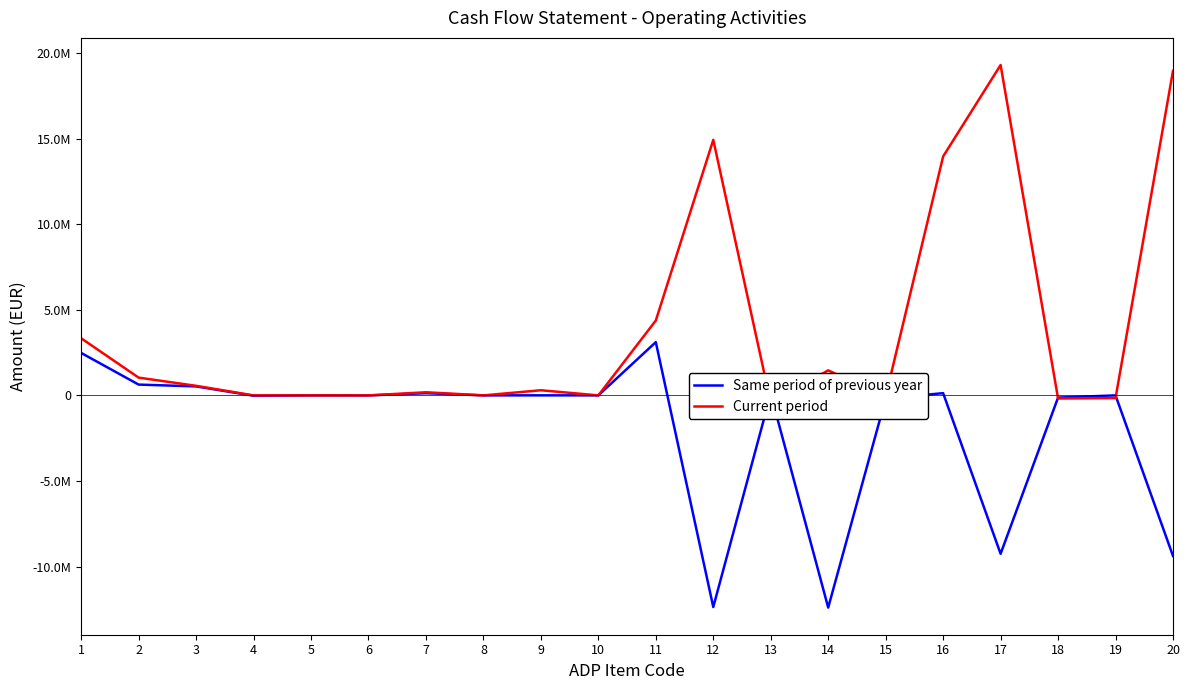

At how many categories does at least one series exceed 6165303?

4